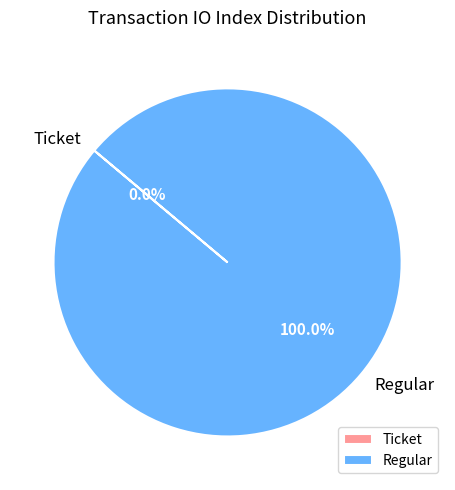

To the nearest percent, what is the difference between the largest and smallest slice percentages?

100%